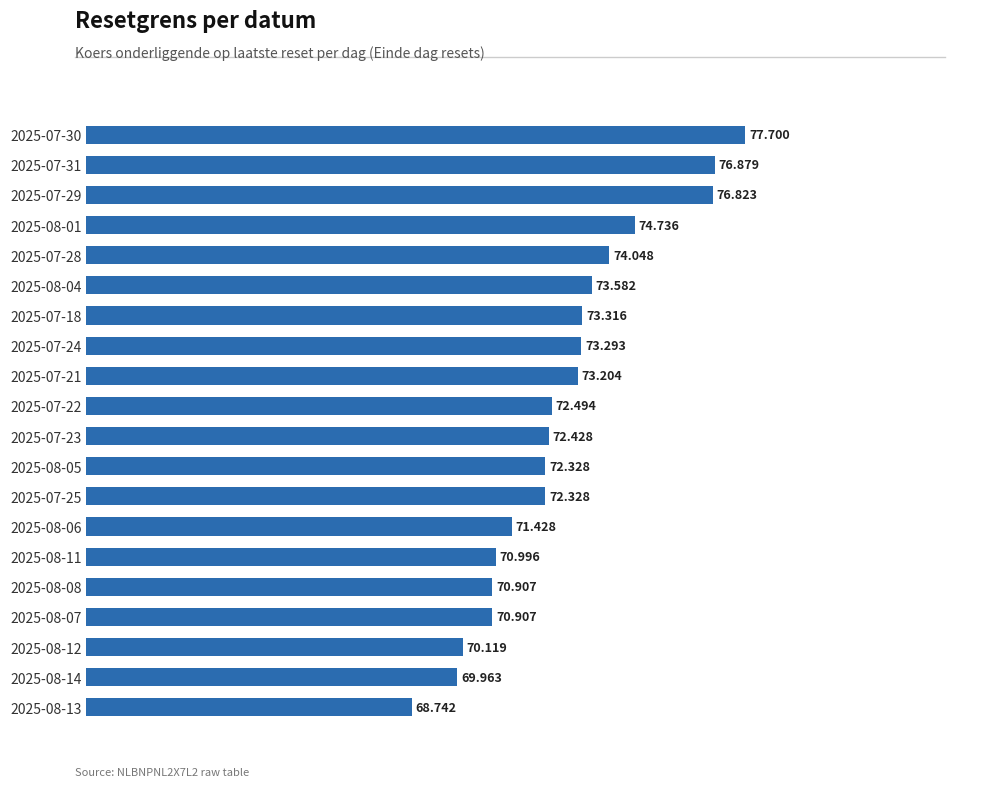

What is the difference between the maximum and second lowest values?

7.7